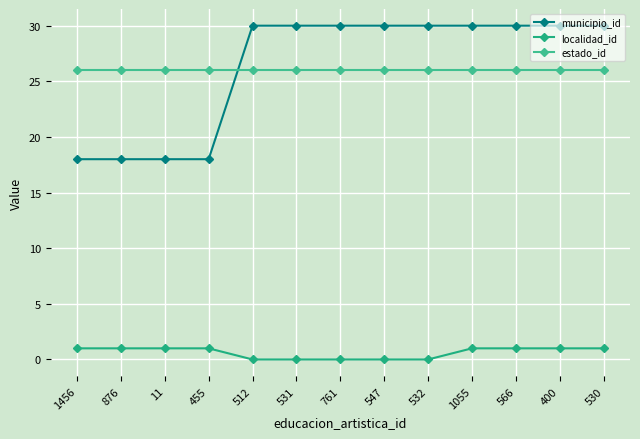

How many categories are shown in the chart?

13